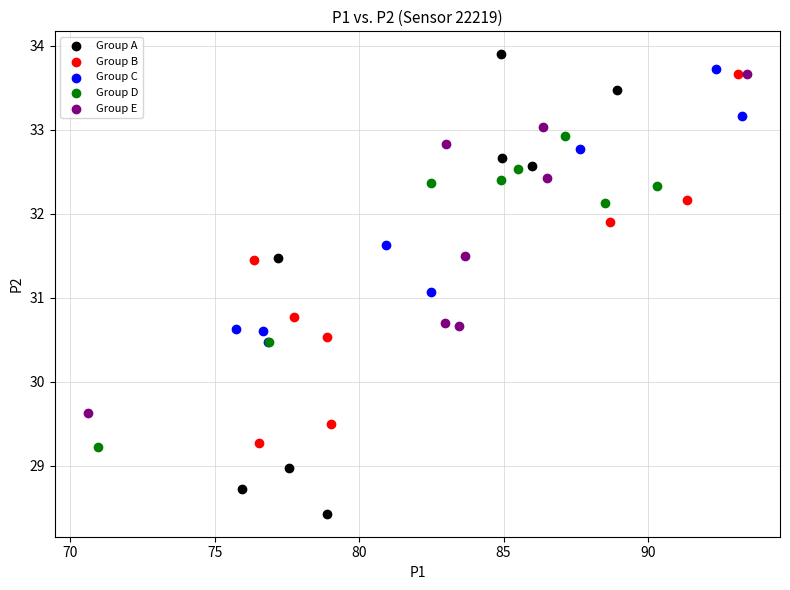

Which series has the largest Y range (max minus min)?

Group A